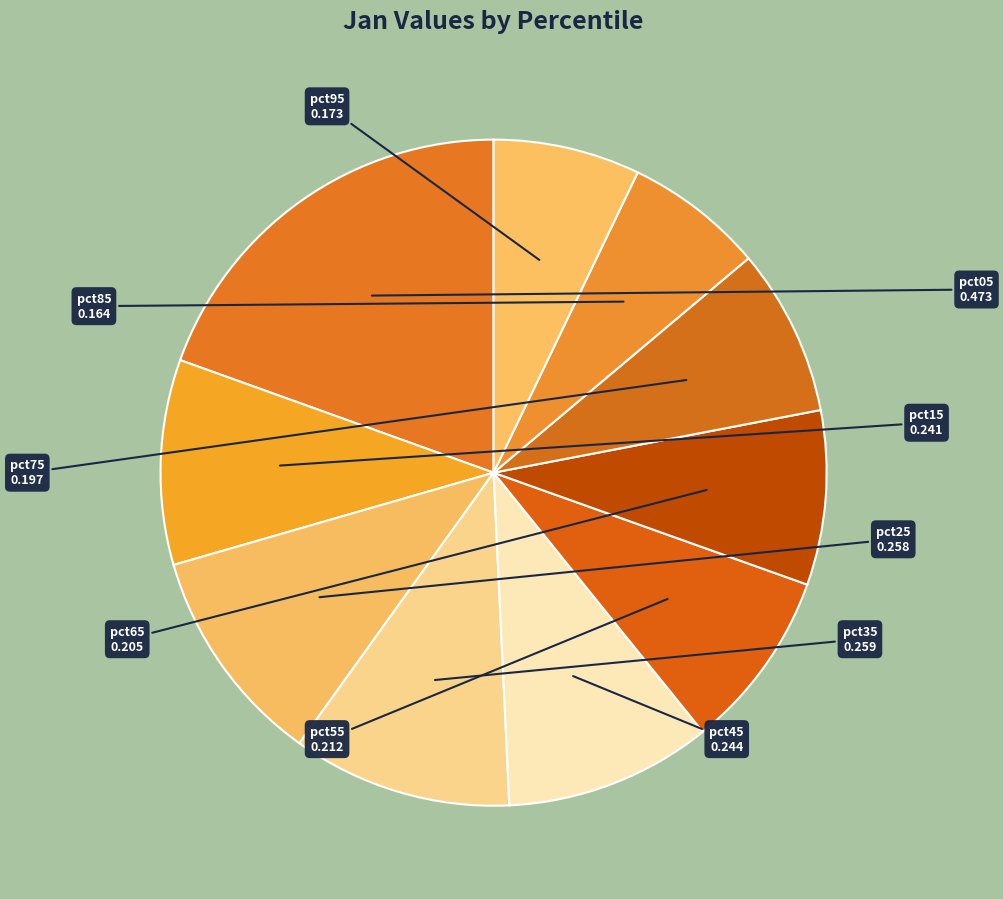

What is the smallest slice in the pie chart?

pct85